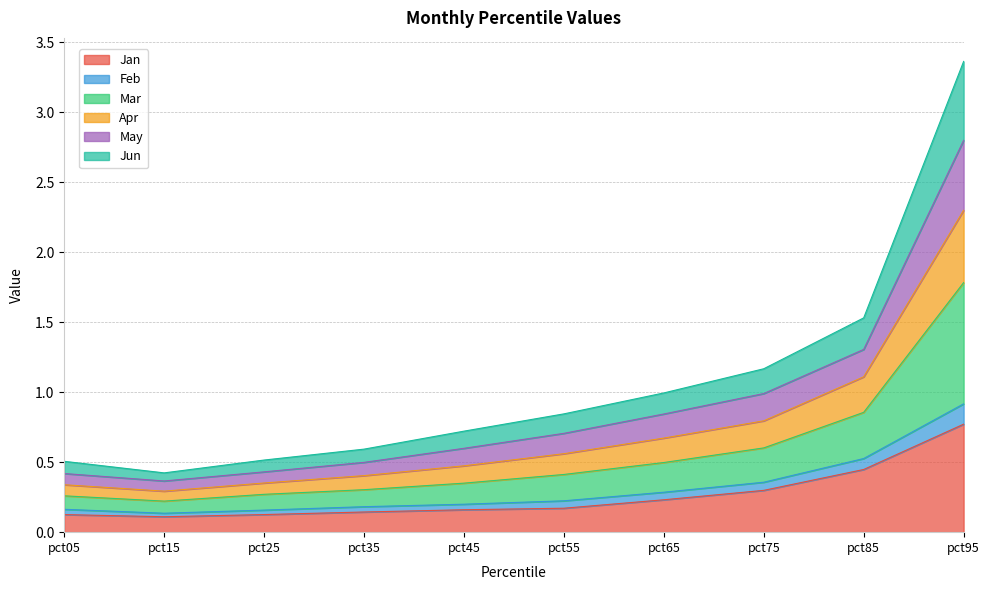

Where is the first local minimum for Apr?

pct15